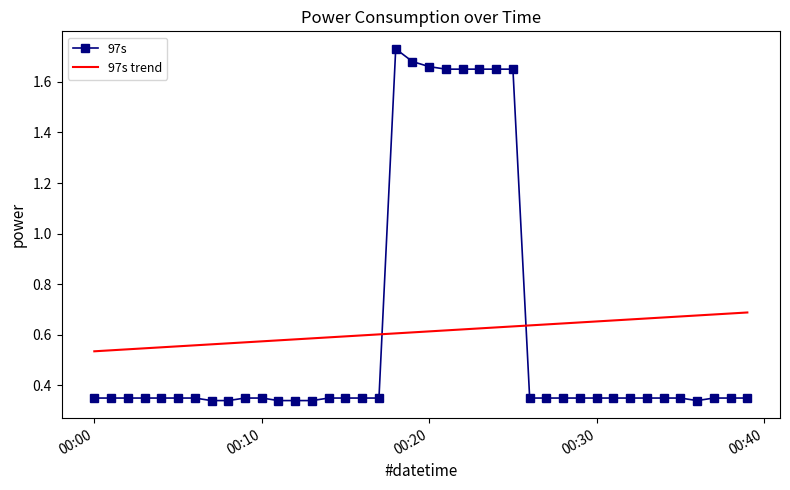

What is the difference between the maximum and minimum values in the 97s series?

1.4